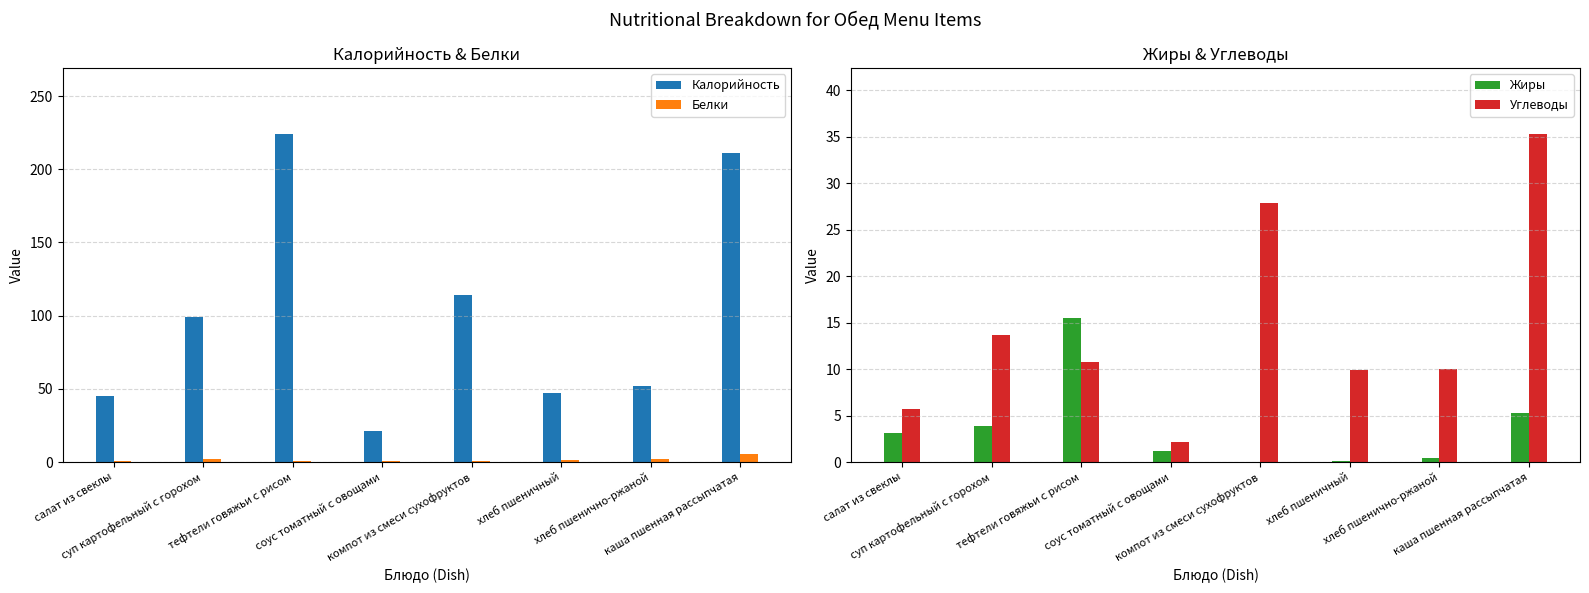

At тефтели говяжьи с рисом, list the series in order from largest to smallest.

Калорийность, Жиры, Углеводы, Белки